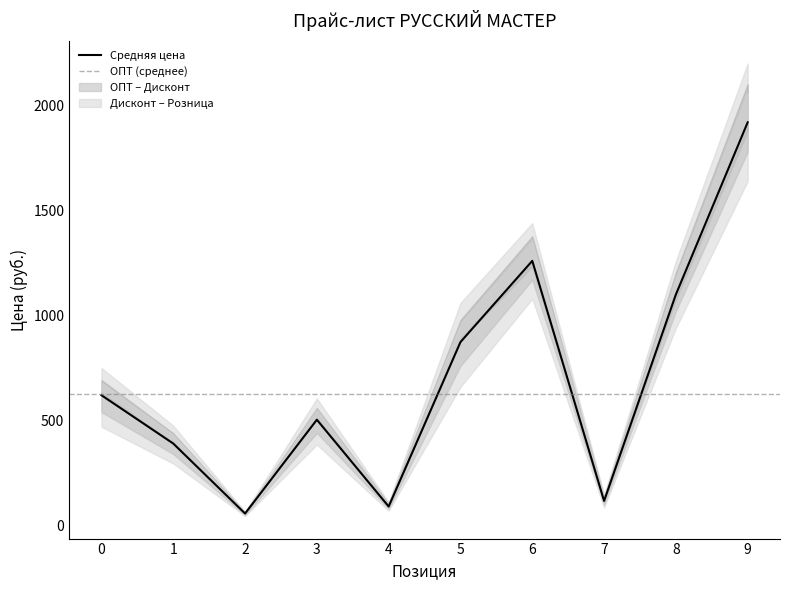

What is the lowest value of the Средняя цена series?

56.7